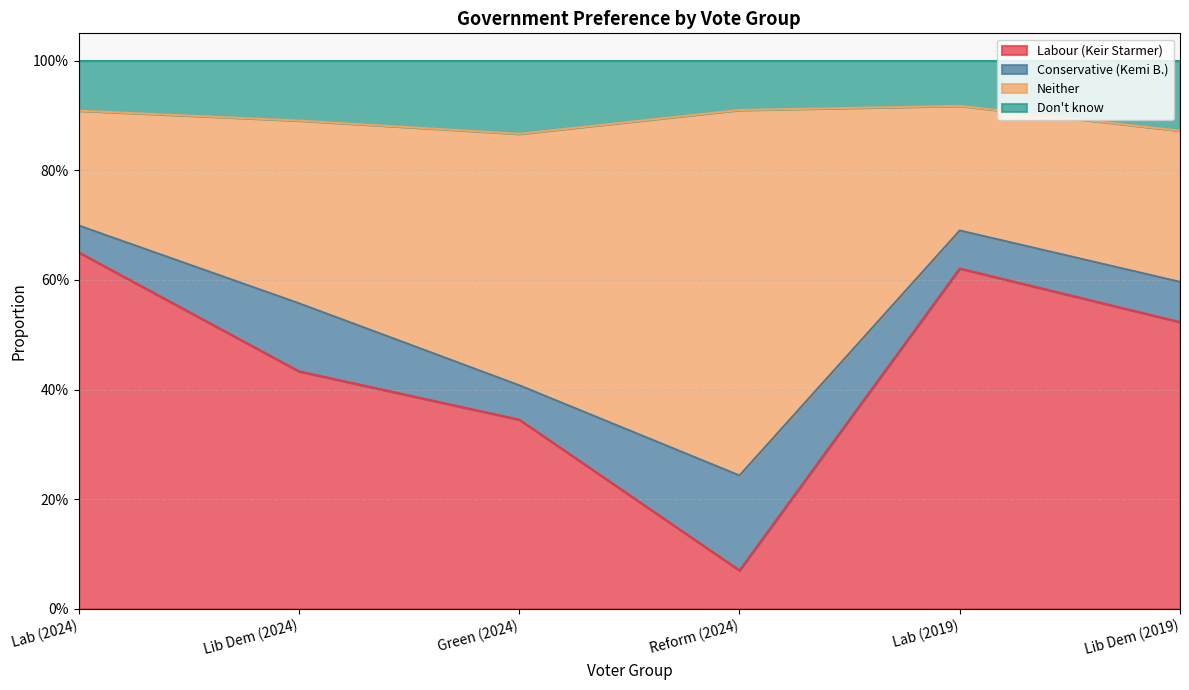

Which series changed the most between Lib Dem (2024) and Reform (2024)?

Labour (Keir Starmer)